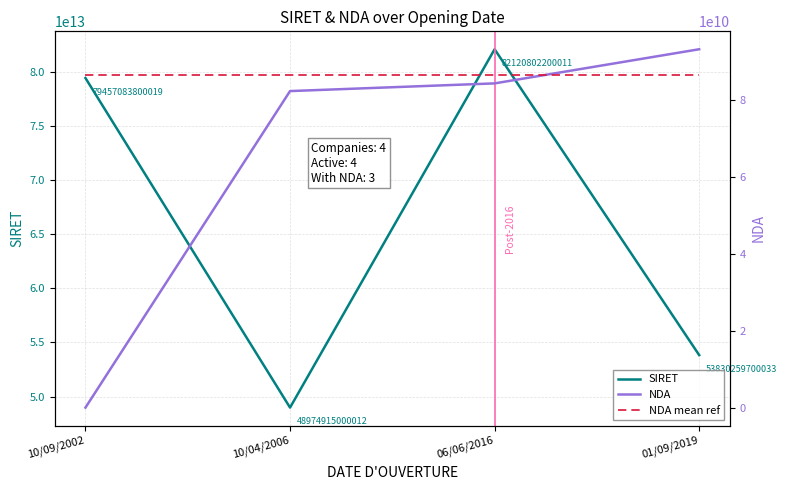

Which label corresponds to the largest value in the chart?

06/06/2016